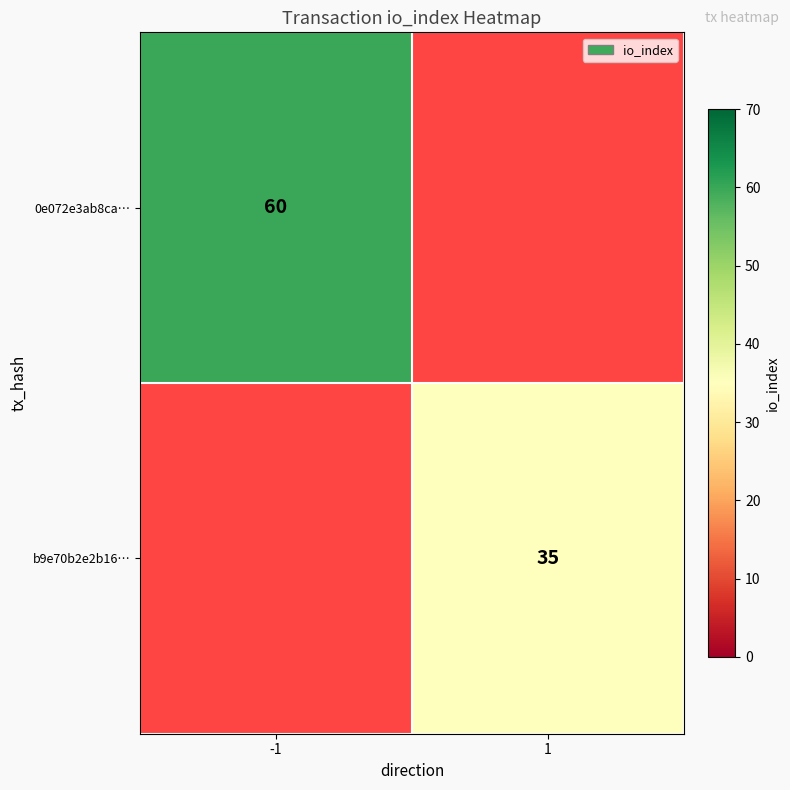

The 0e072e3ab8ca… series shows 60 at -1. True or false?

True